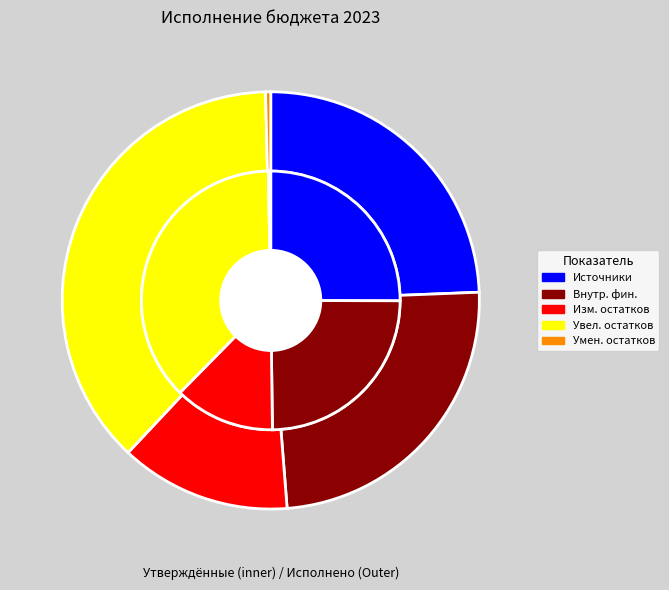

Is there a majority slice in this chart?

No